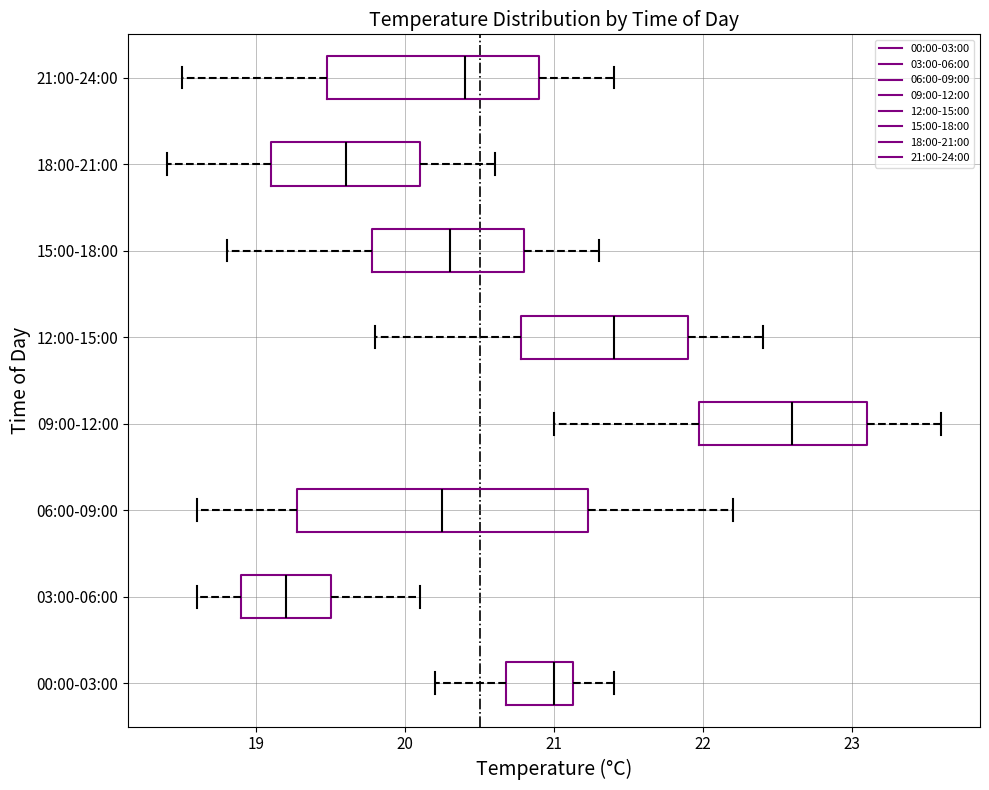

Reading bottom to top, read every box against the x-axis: the position of its median line, the range the box covers, and the ends of its whiskers. The values are not printed on the chart, so give them approximately, as read against the axis.

00:00-03:00: median 21.0, box 20.7 to 21.1, whiskers 20.2 to 21.4
03:00-06:00: median 19.2, box 18.9 to 19.5, whiskers 18.6 to 20.1
06:00-09:00: median 20.3, box 19.3 to 21.2, whiskers 18.6 to 22.2
09:00-12:00: median 22.6, box 22.0 to 23.1, whiskers 21.0 to 23.6
12:00-15:00: median 21.4, box 20.8 to 21.9, whiskers 19.8 to 22.4
15:00-18:00: median 20.3, box 19.8 to 20.8, whiskers 18.8 to 21.3
18:00-21:00: median 19.6, box 19.1 to 20.1, whiskers 18.4 to 20.6
21:00-24:00: median 20.4, box 19.5 to 20.9, whiskers 18.5 to 21.4